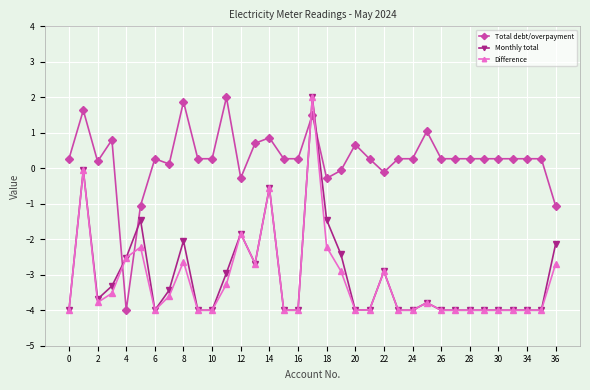

What is the minimum value for Monthly total?

-4.0